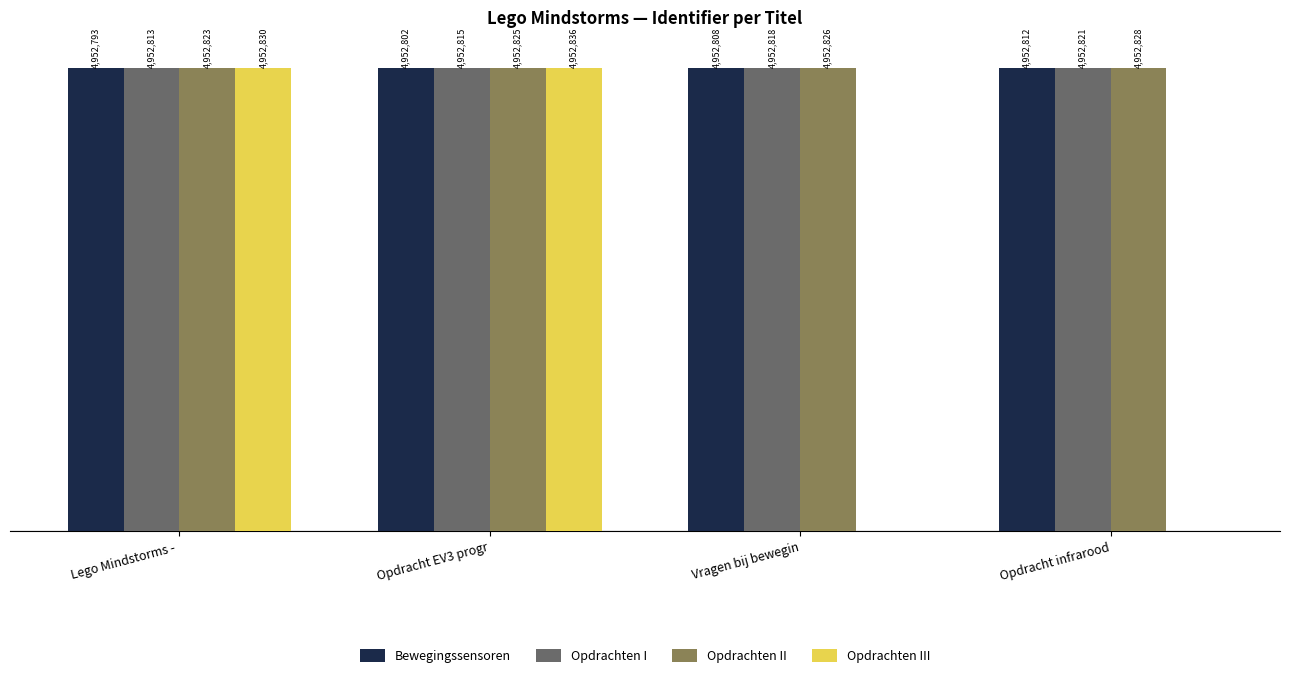

What are all the series names shown in the legend?

Bewegingssensoren, Opdrachten I, Opdrachten II, Opdrachten III